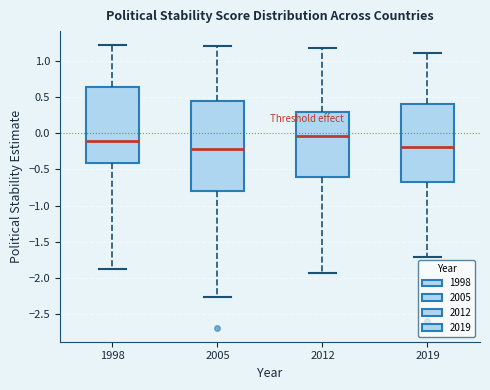

Which box is the tallest, from its lower edge to its upper edge?

2005